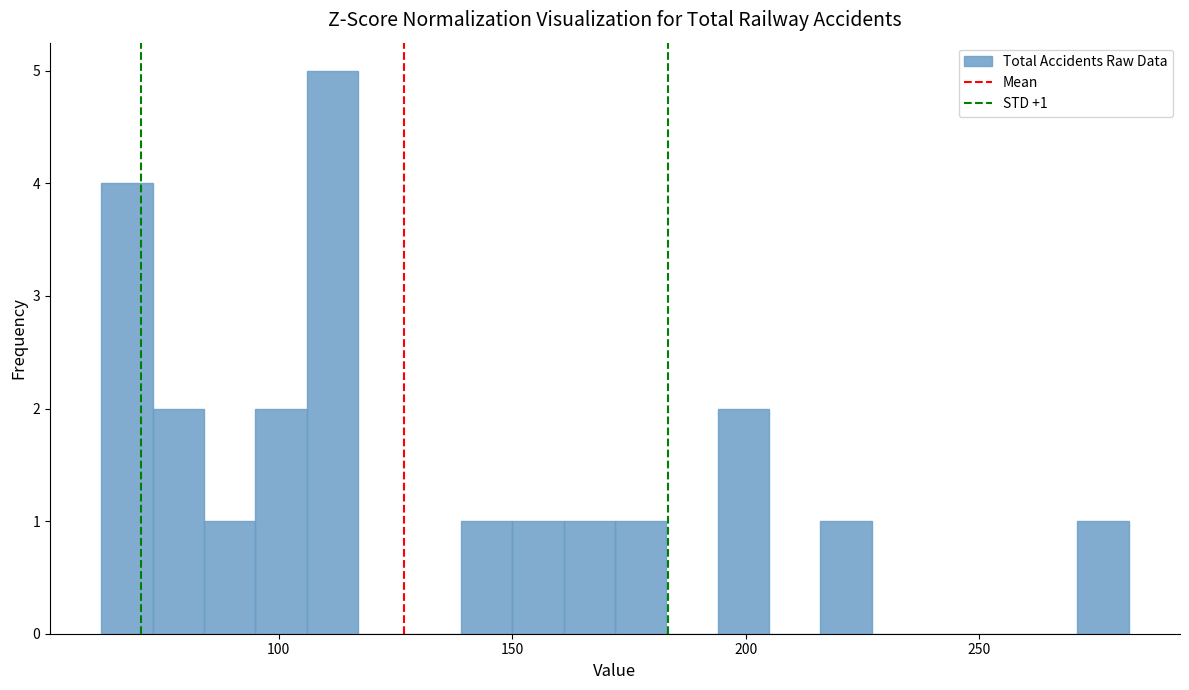

Around what value on the x-axis is the tallest bar? Give the approximate position of its centre, as read against the axis.

110